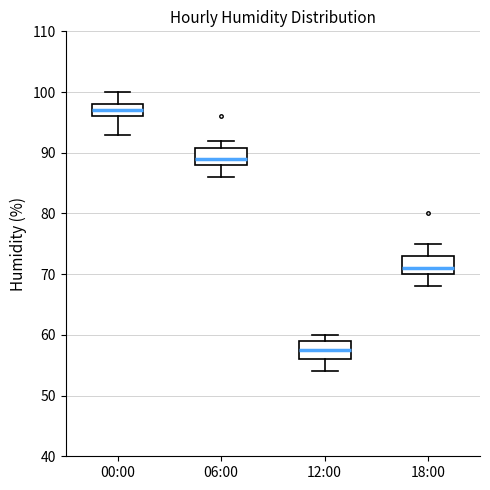

Reading left to right, read every box against the y-axis: the position of its median line, the range the box covers, and the ends of its whiskers. The values are not printed on the chart, so give them approximately, as read against the axis.

00:00: median 97, box 96 to 98, whiskers 93 to 100
06:00: median 89, box 88 to 91, whiskers 86 to 92
12:00: median 58, box 56 to 59, whiskers 54 to 60
18:00: median 71, box 70 to 73, whiskers 68 to 75